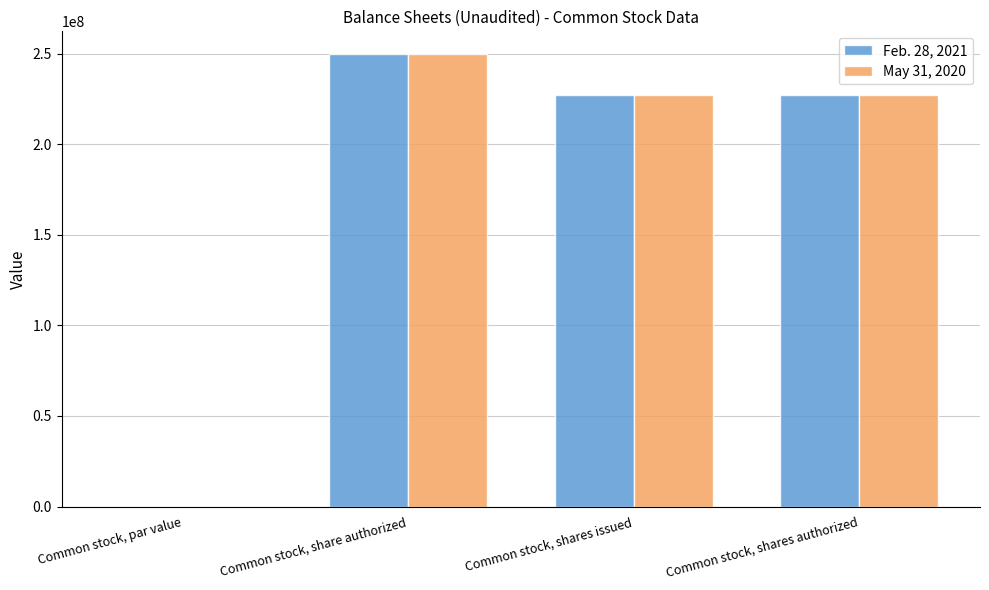

Does the chart contain stacked bars?

No